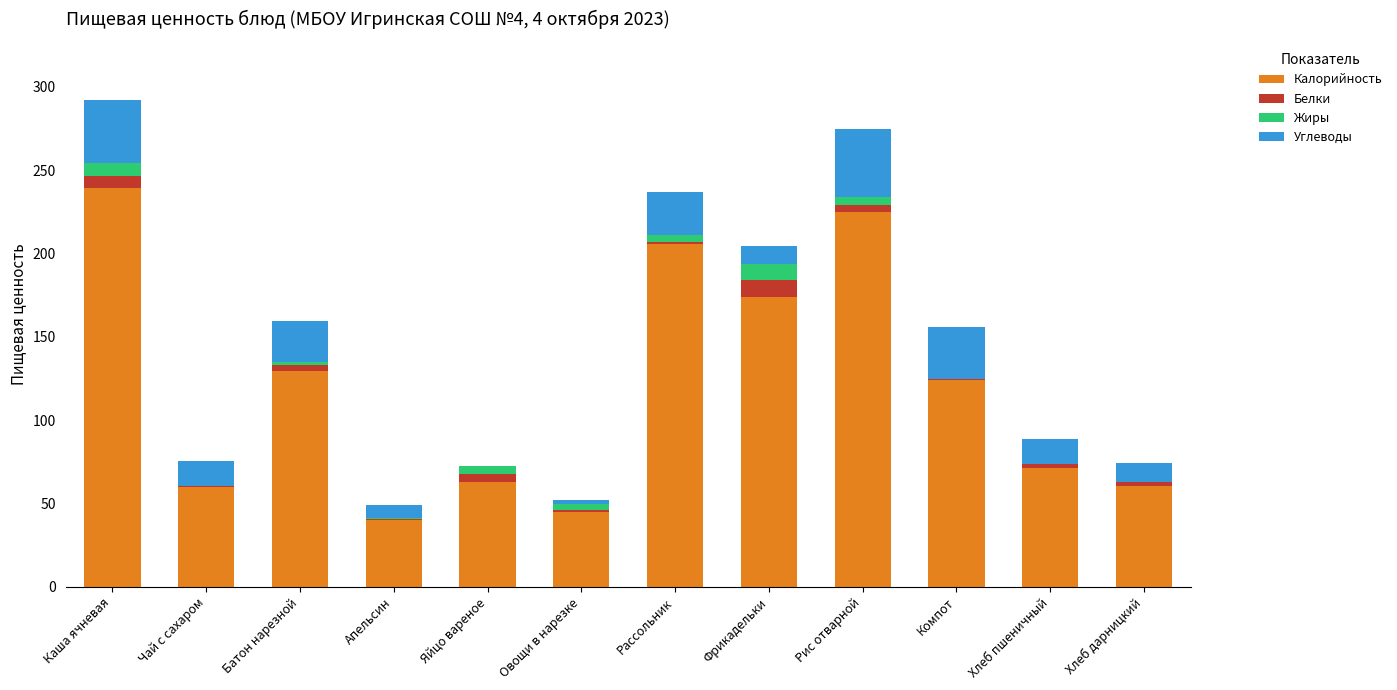

True or false: Калорийность has a value of 40.0 at Апельсин.

True